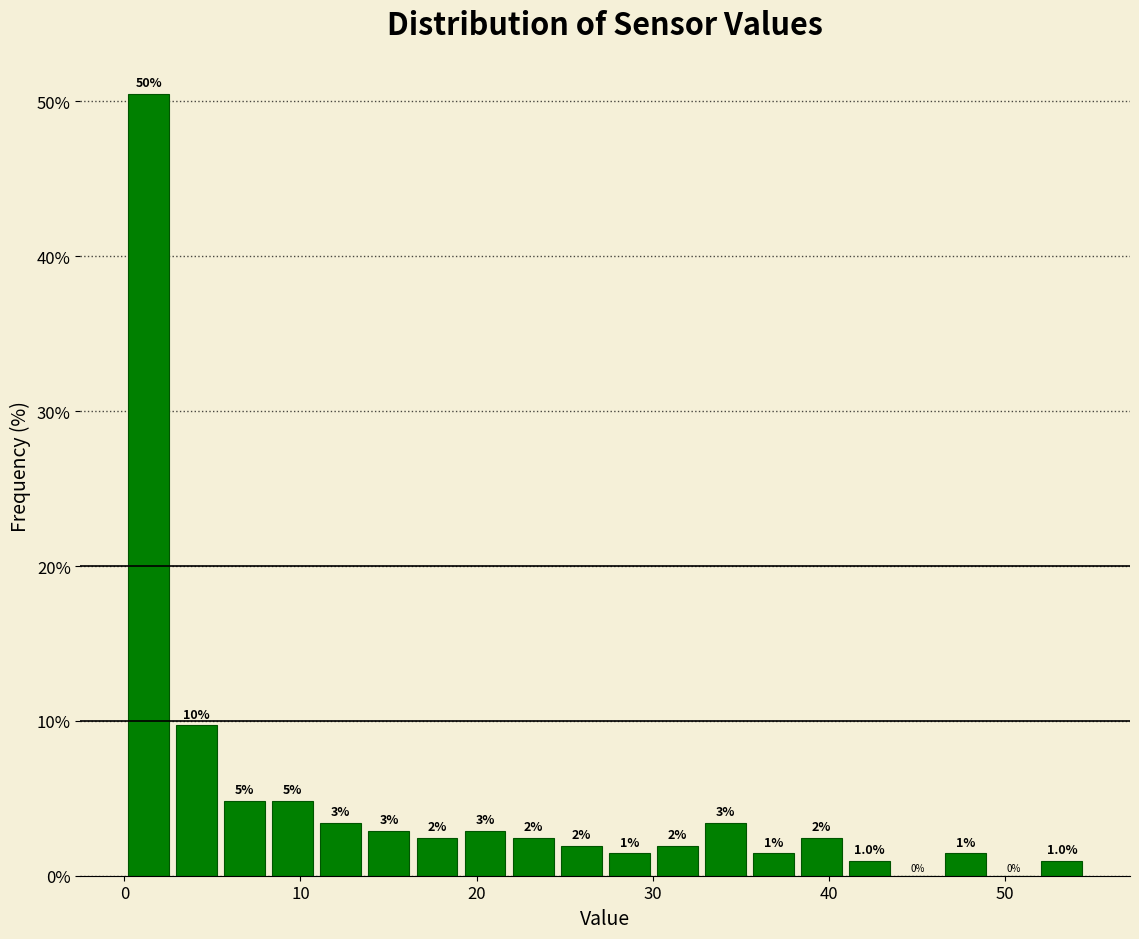

Around what value on the x-axis is the tallest bar? Give the approximate position of its centre, as read against the axis.

1